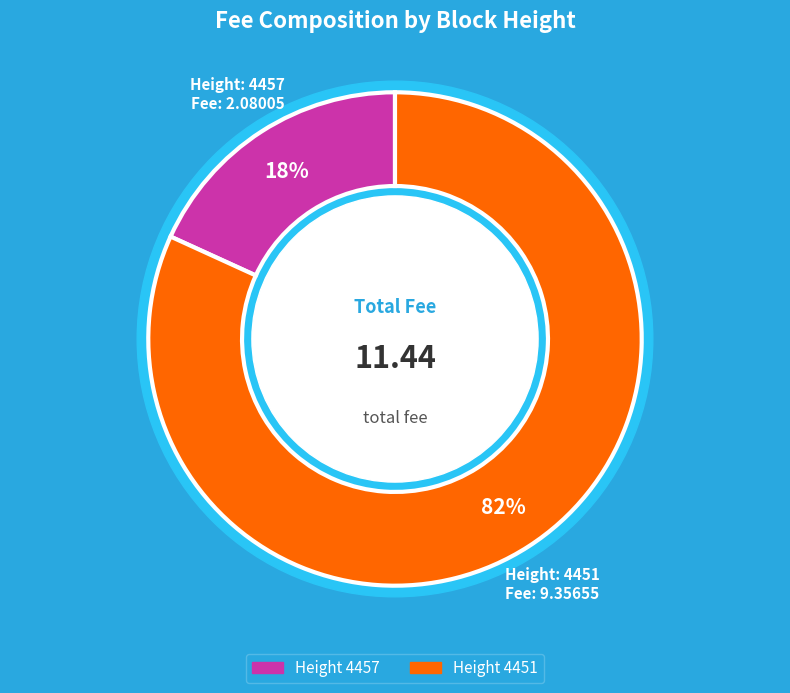

Does 4457 account for over 50% of the chart?

No